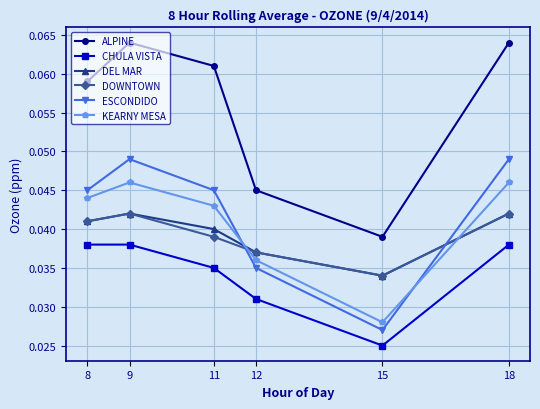

At which label is KEARNY MESA closest to 0?

15